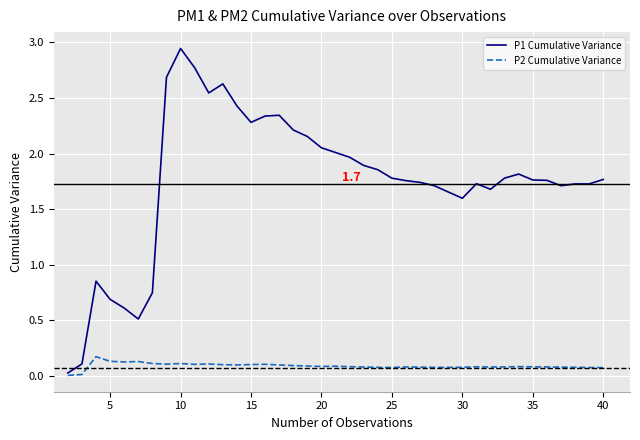

What is the difference between the second highest and minimum values in the P2 Cumulative Variance series?

0.1